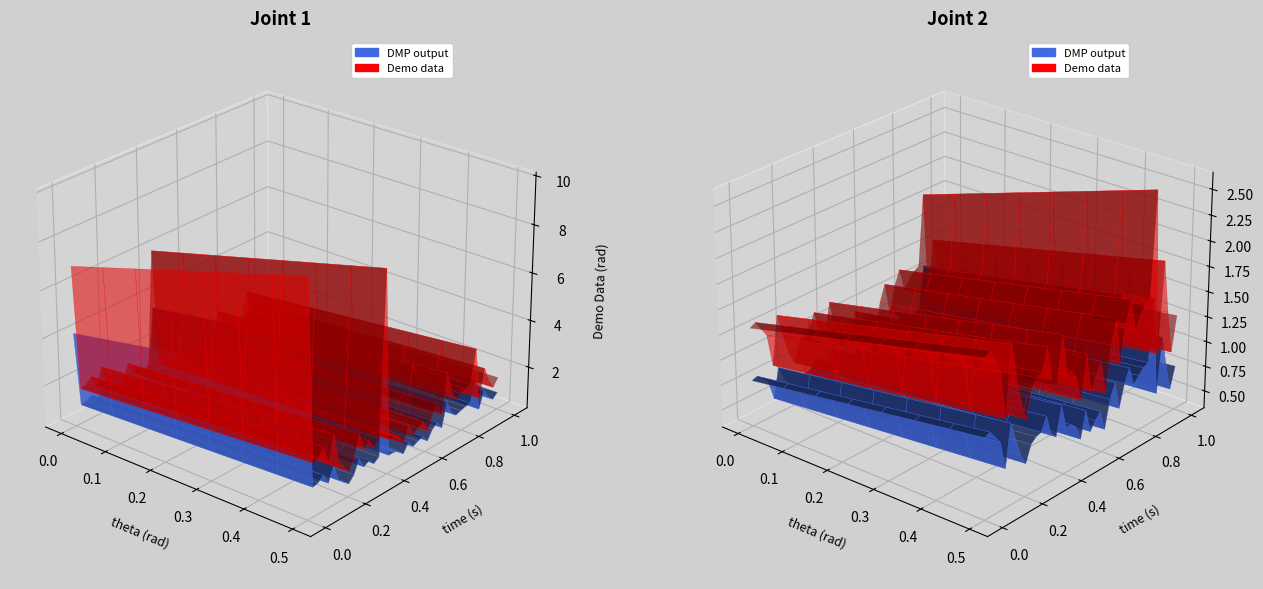

Reading left to right, list all the values displayed in this chart.

P1: 9.9	2.5	2.5	2.9	2.1	3.1	1.9	1.6	1.3	1.7	2.6	1.8	2.0	1.6	1.9	8.7	1.6	1.6	1.5	1.1	1.7	1.2	1.4	1.6	1.1	1.7	1.9	1.4	3.0	2.1	1.7	1.8	1.9	2.0	3.4	1.2	2.3	1.7	1.3	1.6
P2: 2.2	2.2	2.1	1.9	1.4	2.2	1.8	1.5	1.3	1.6	1.7	1.7	1.9	1.6	1.4	2.0	1.5	1.5	1.4	1.1	1.6	1.2	1.3	1.4	1.1	1.6	1.9	1.3	1.7	2.0	1.6	1.7	1.8	1.9	3.1	1.2	2.2	1.6	1.1	1.5